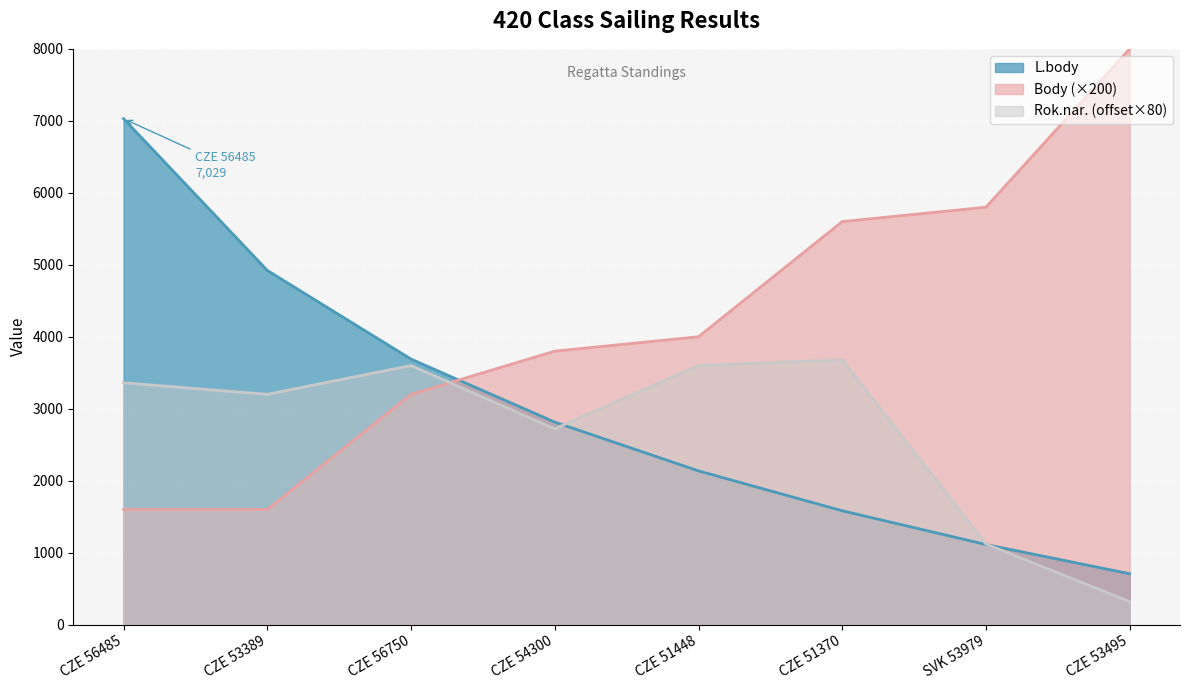

What is the maximum value shown in the chart?

8000